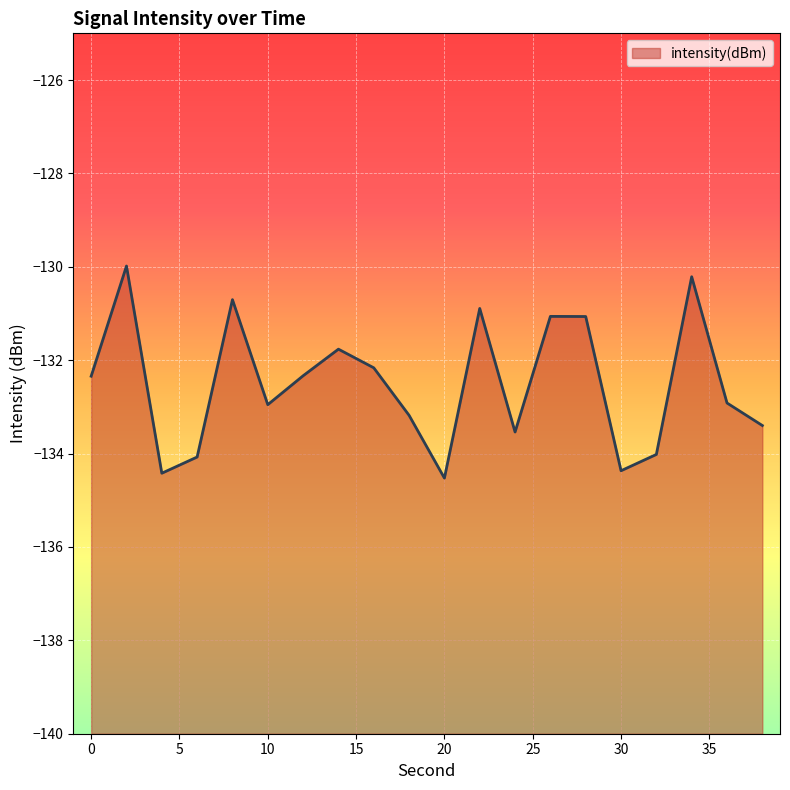

How many data points are less than -132?

13